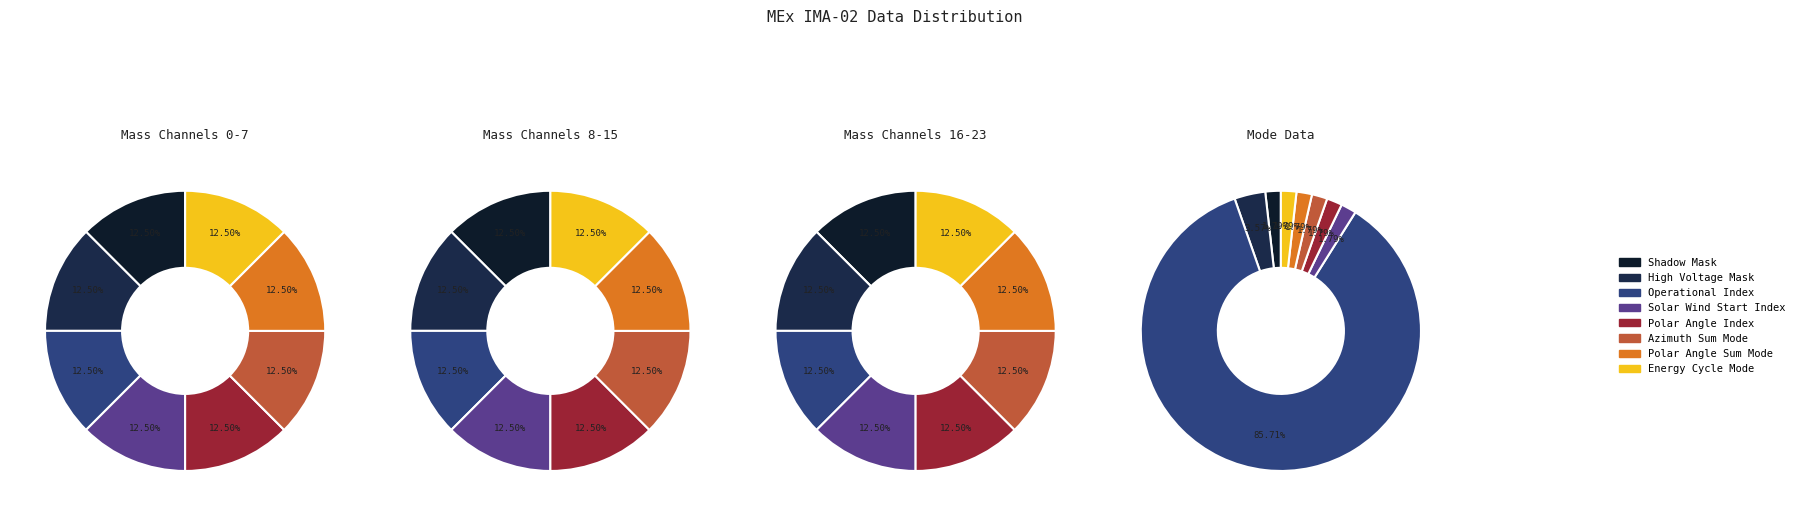

To the nearest percent, what is the average slice percentage?

12%